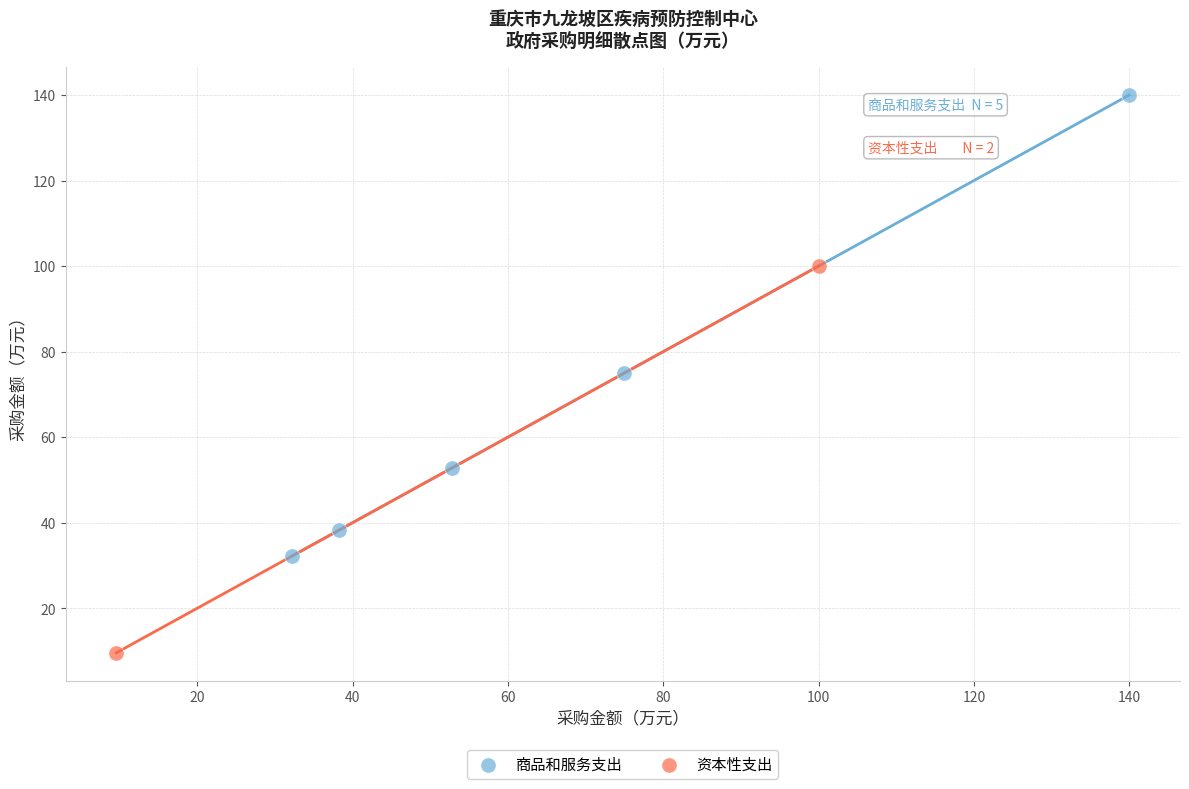

What are all the series names shown in the legend?

商品和服务支出, 资本性支出